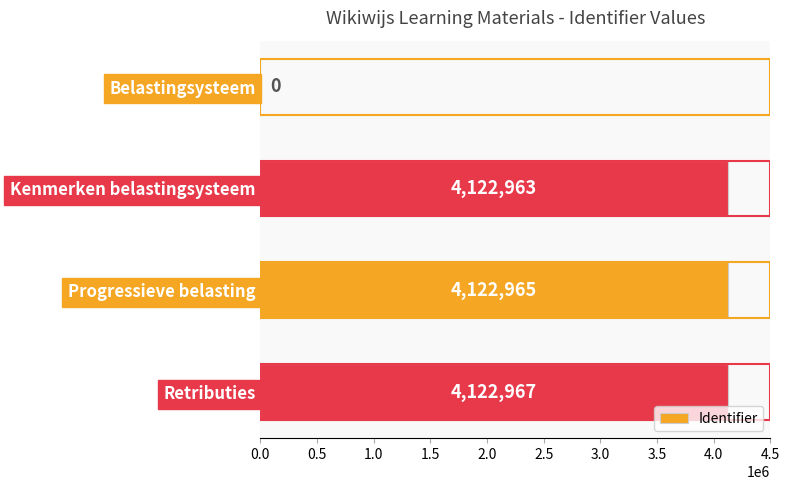

The value at Kenmerken belastingsysteem is 4122963. True or false?

True